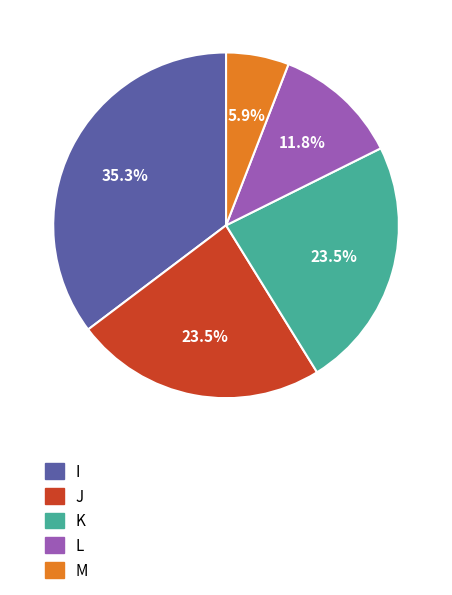

Does K account for over 50% of the chart?

No